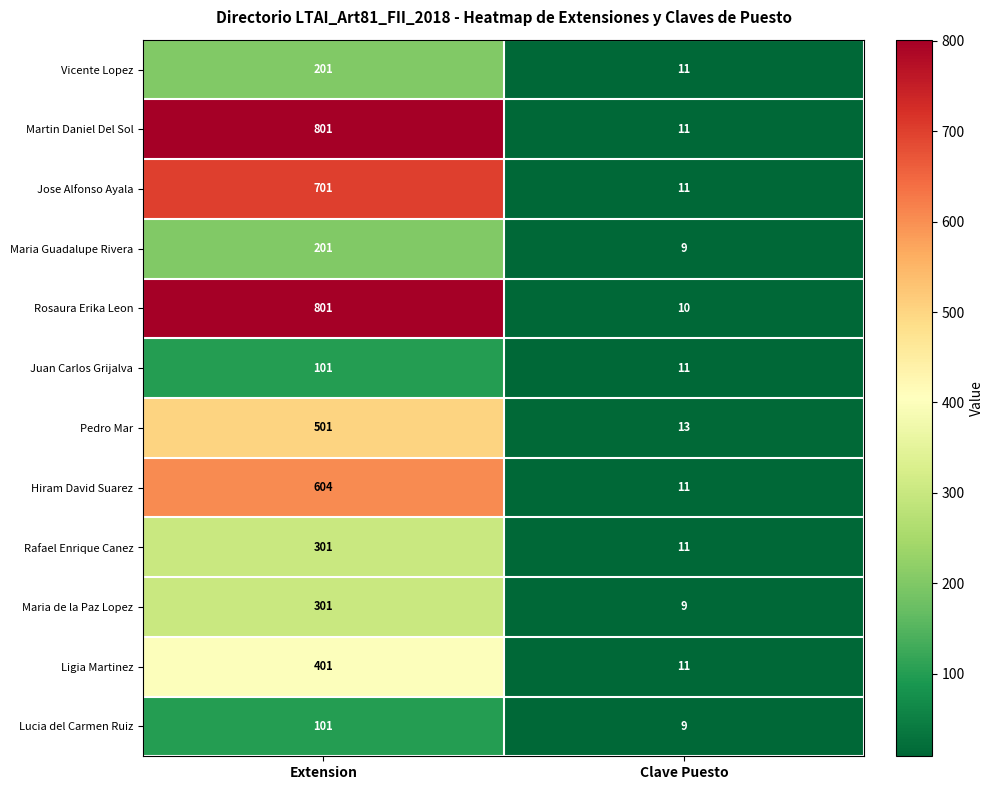

Which series has the largest total across all categories?

Martin Daniel Del Sol